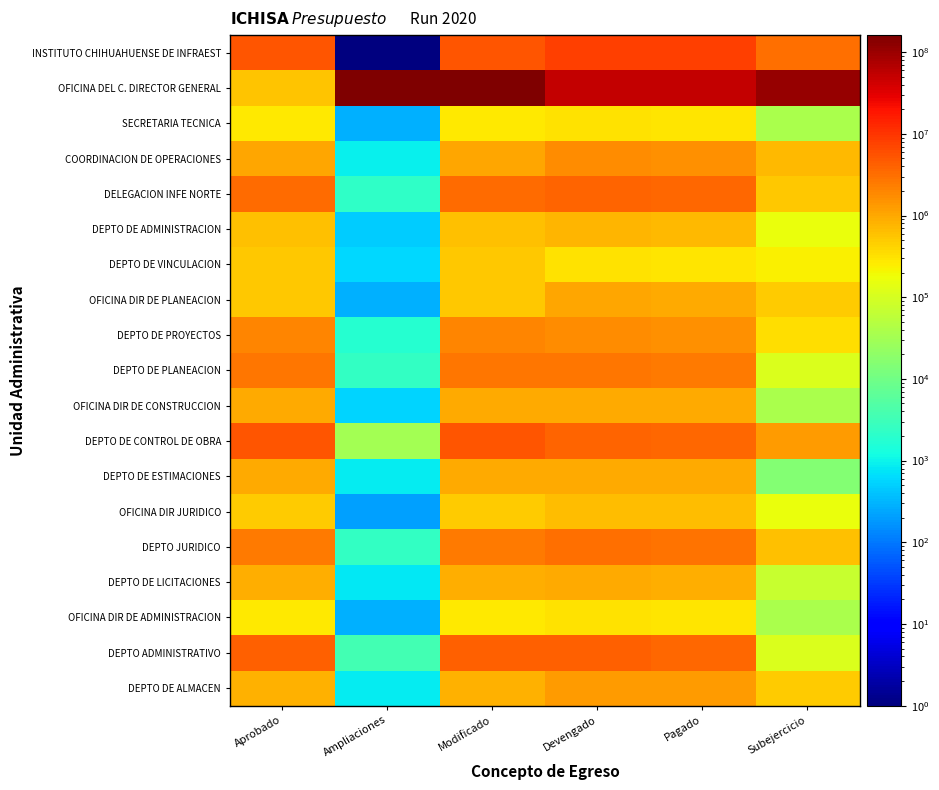

Between Ampliaciones and Pagado, which series saw the biggest shift?

OFICINA DEL C. DIRECTOR GENERAL